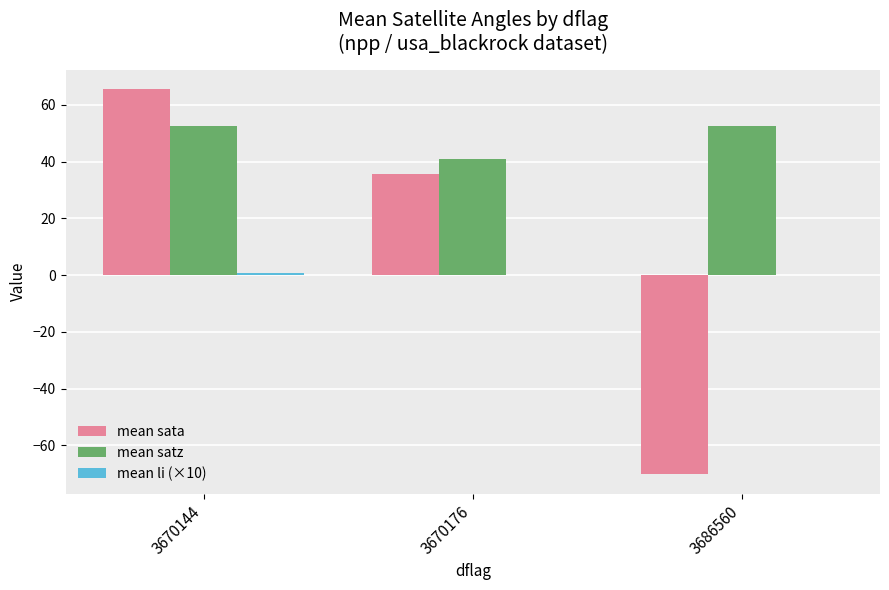

The value of mean satz at 3670144 is 52.7. True or false?

True